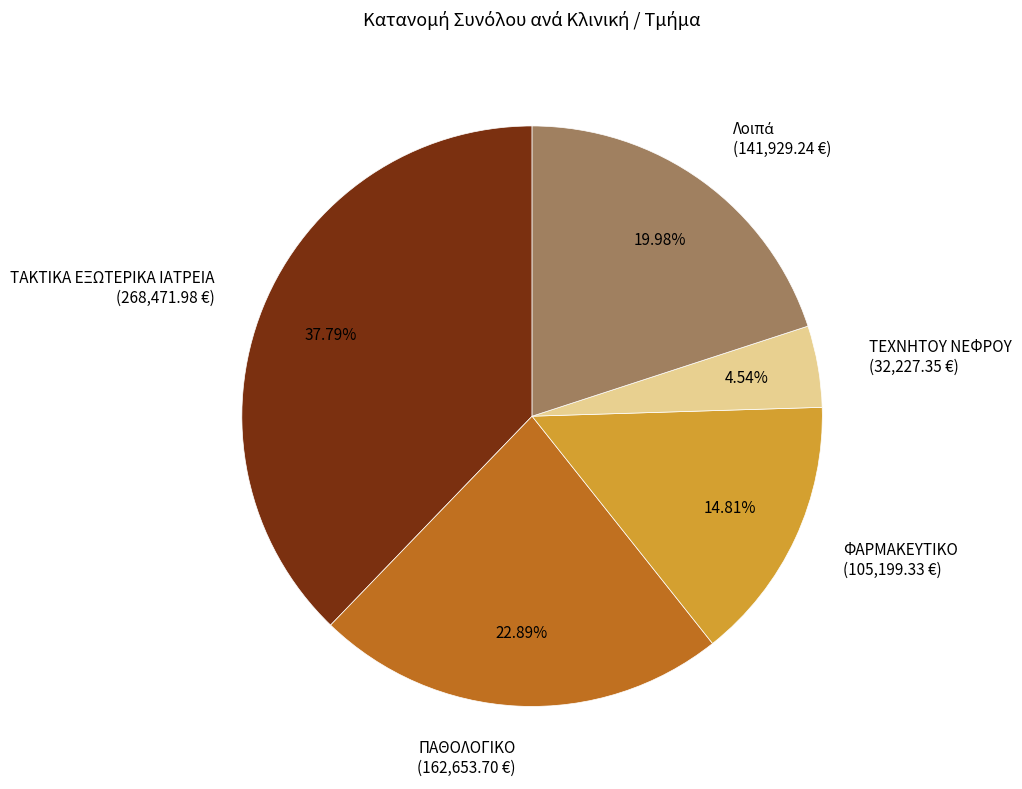

Is there a majority slice in this chart?

No